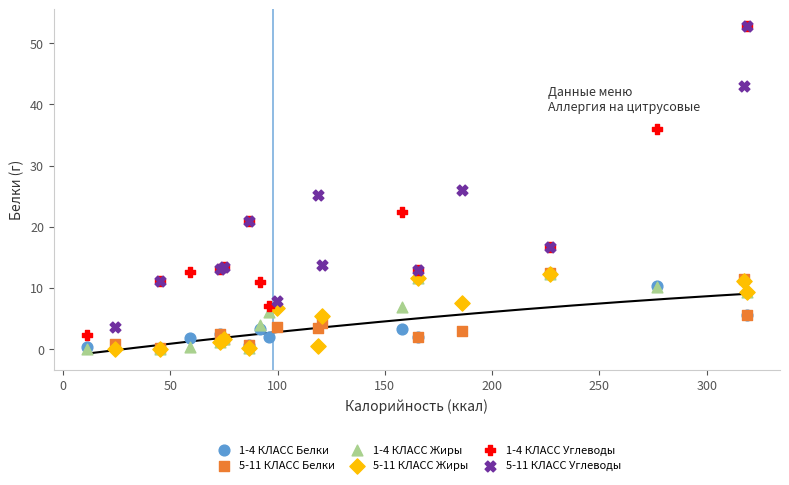

Which series has the largest Y range (max minus min)?

1-4 КЛАСС Углеводы